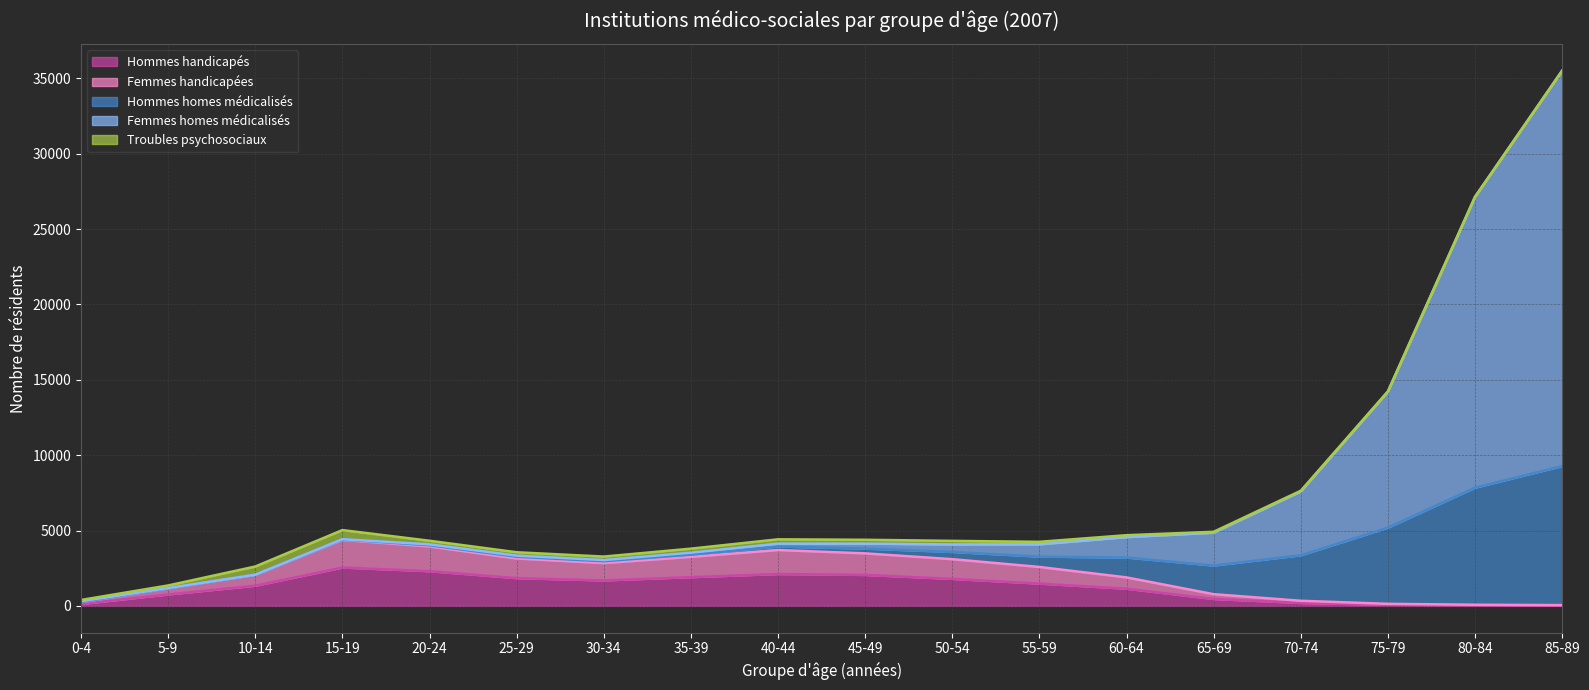

At which category is the sum across all series the highest?

85-89